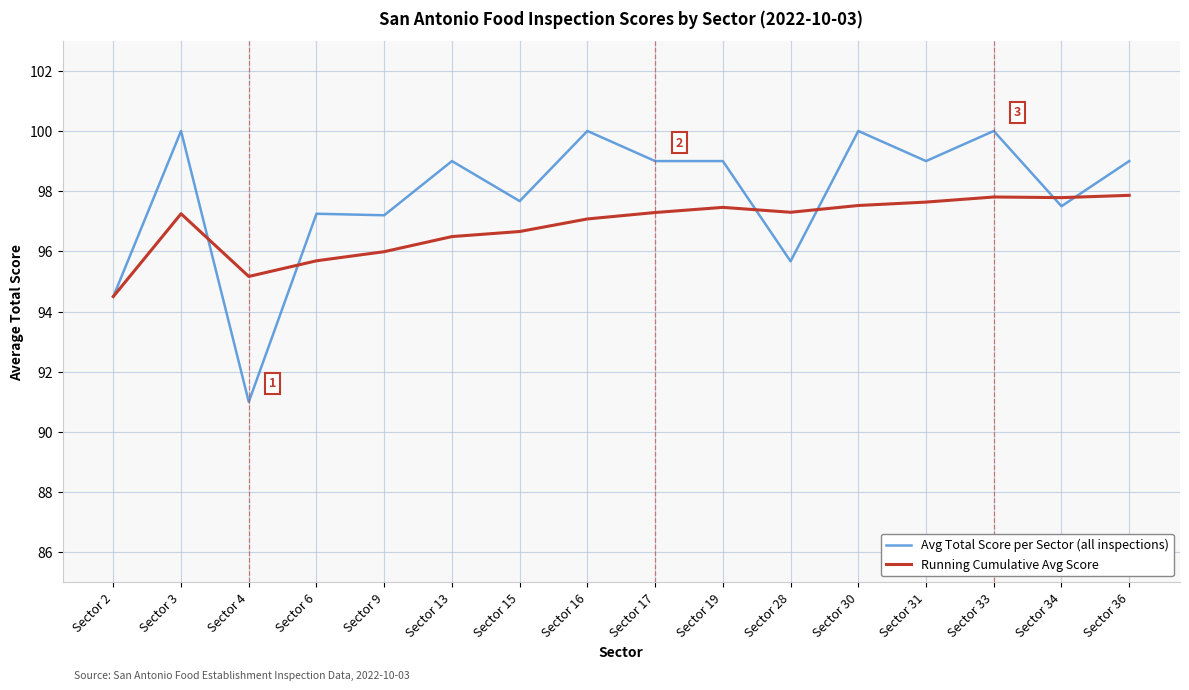

What is the sum of the Avg Total Score per Sector (all inspections) values at Sector 19 and Sector 2?

193.5